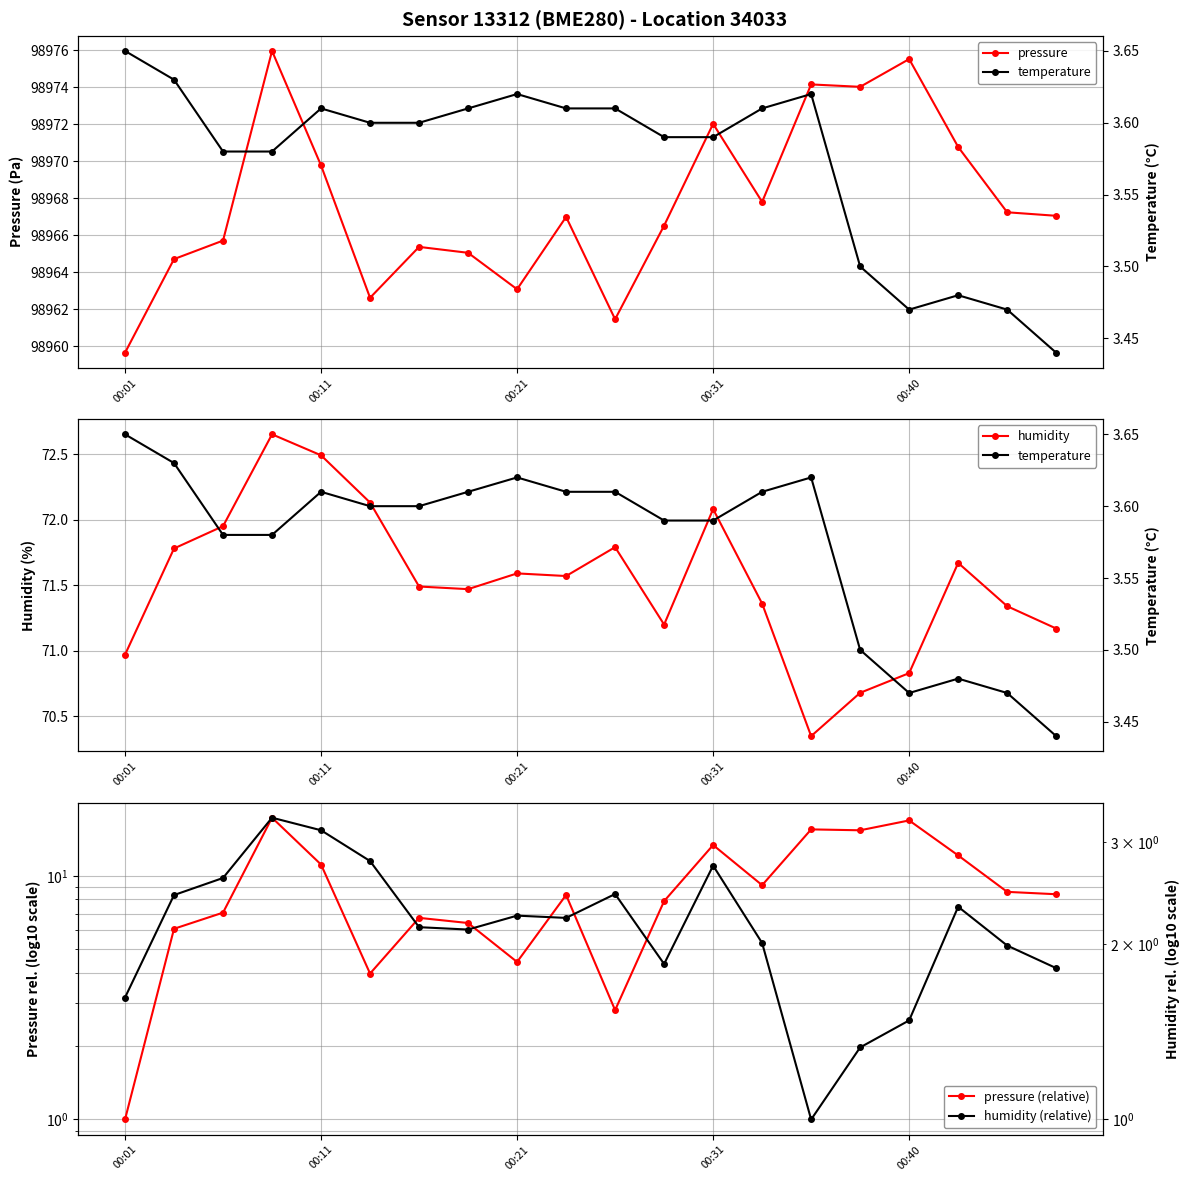

How many series are shown in this chart?

5